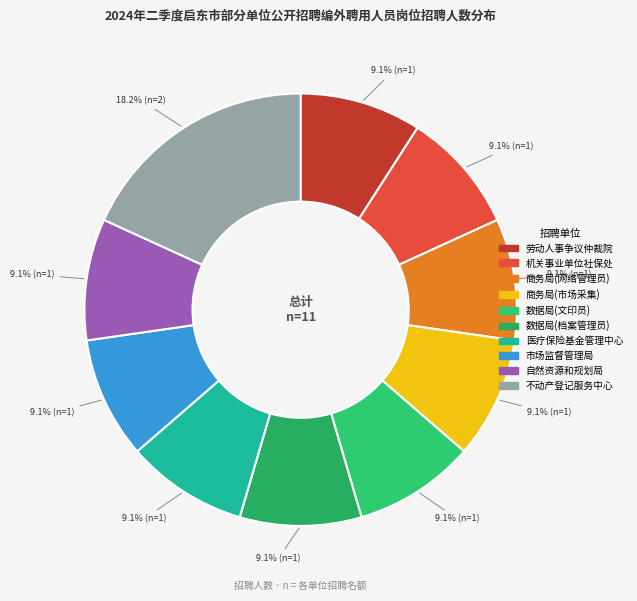

Count the number of slices in the pie.

10